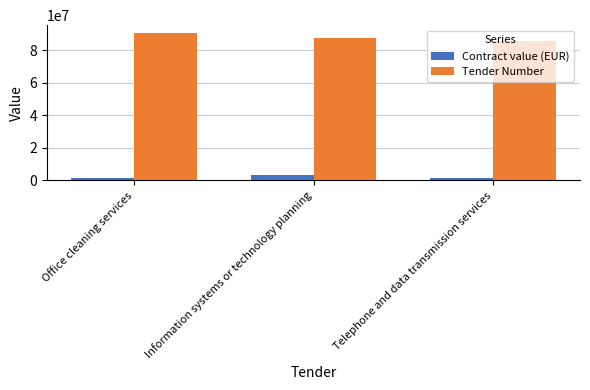

What is the sum of the Tender Number values at Office cleaning services and Information systems or technology planning?

178833107